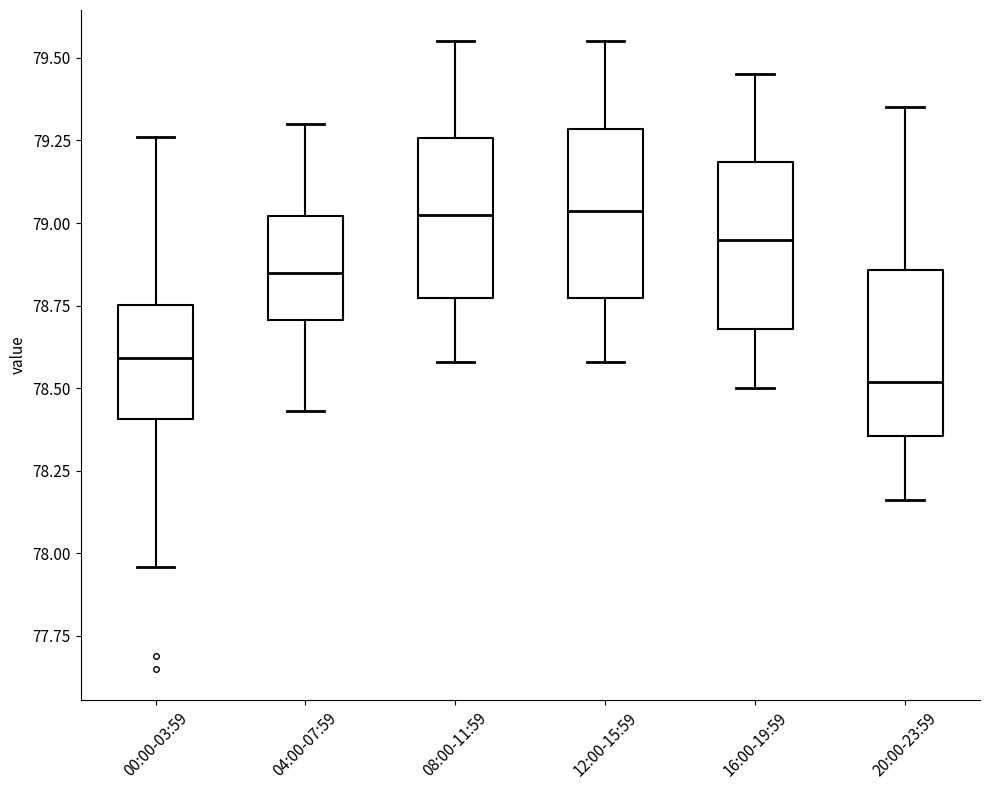

Where does the upper whisker of the box for 04:00-07:59 end on the y-axis? The values are not printed on the chart, so give them approximately, as read against the axis.

79.30